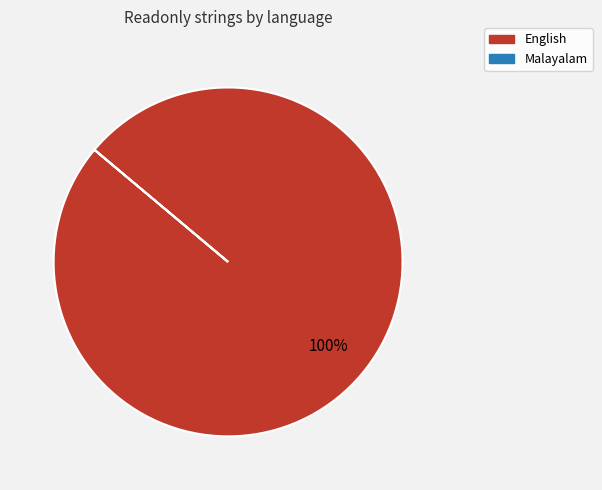

Which slice is the largest?

English